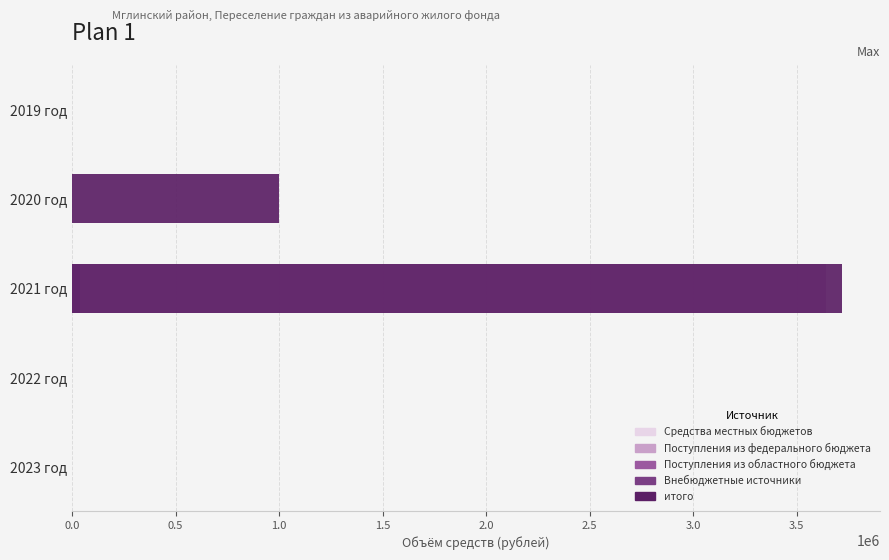

The Поступления из областного бюджета series shows 12061.0 at 2023 год. True or false?

False